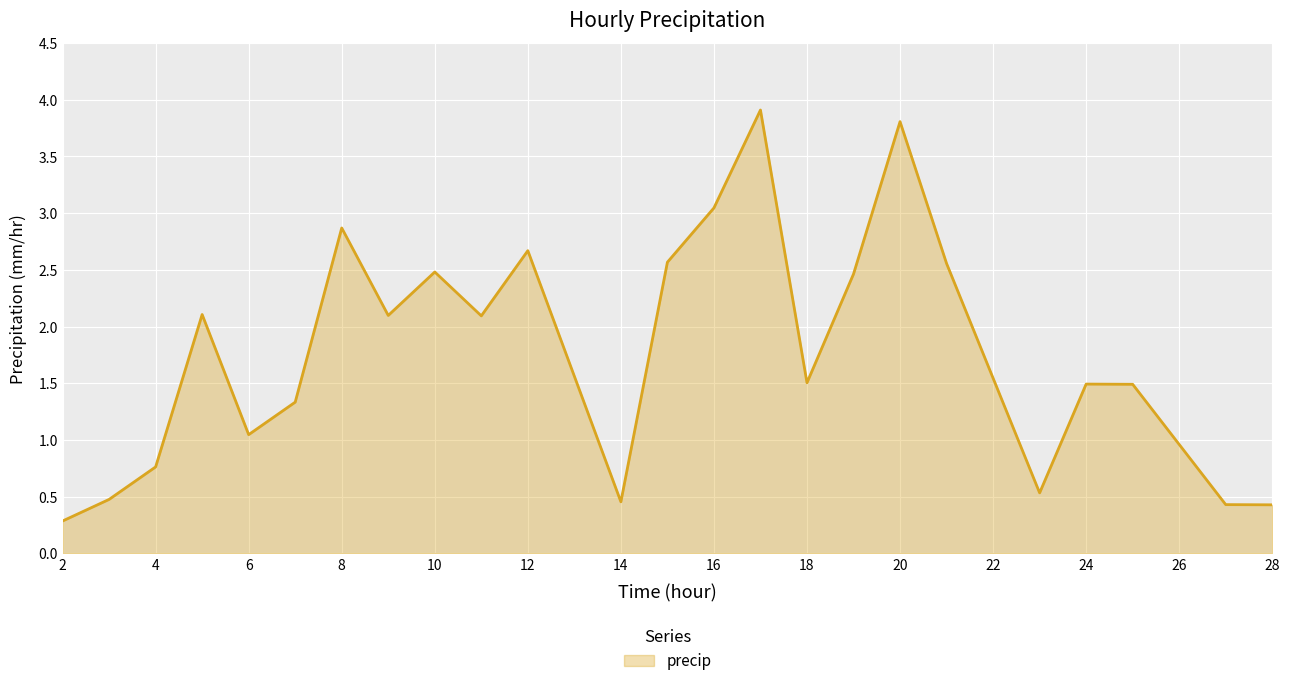

How many lines are shown in the chart?

1